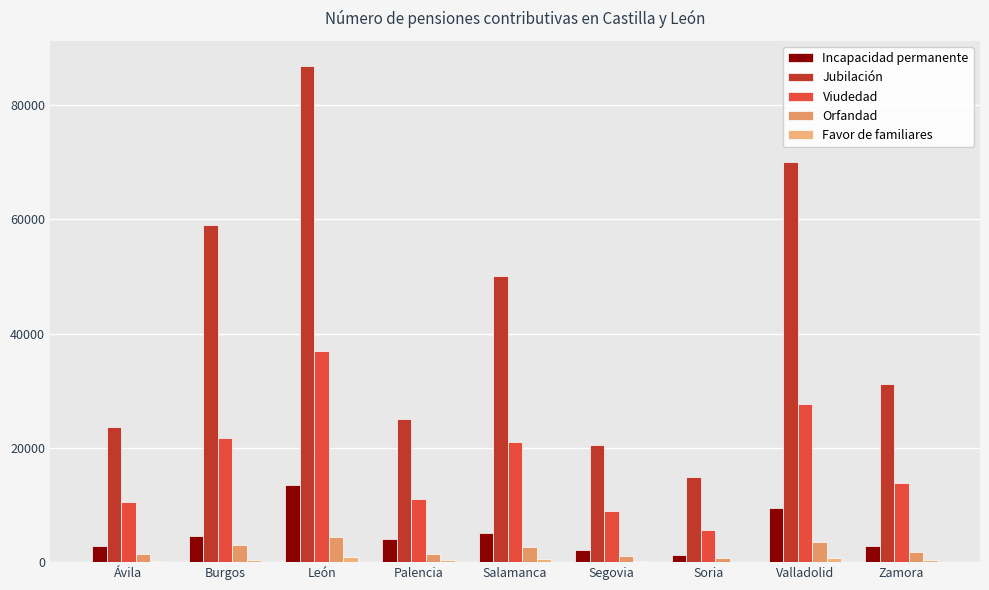

Which series has the largest total across all categories?

Jubilación